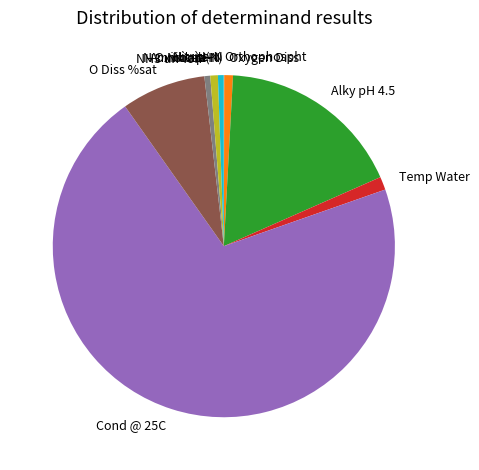

Is it true that O Diss %sat is 8% of the pie?

True